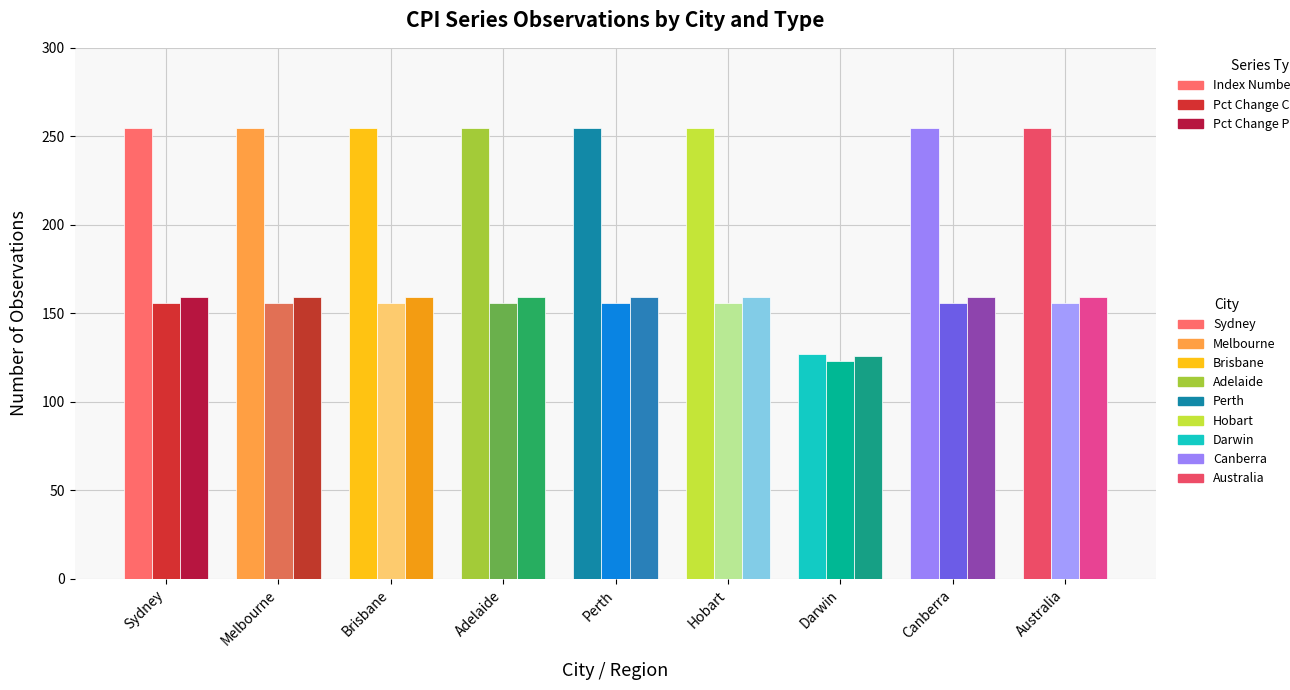

How many distinct data groups are displayed?

3